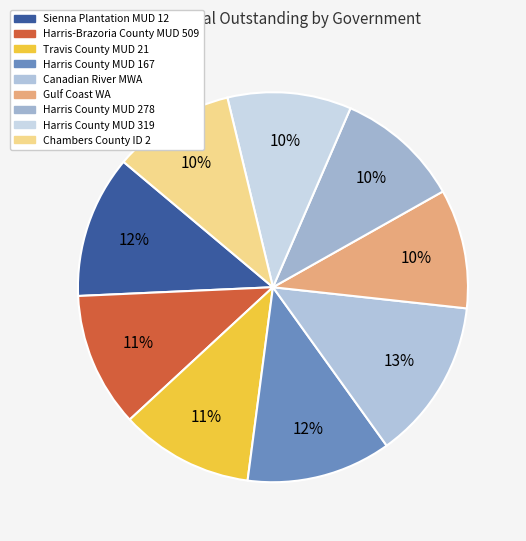

Which slice is the largest?

Canadian River MWA